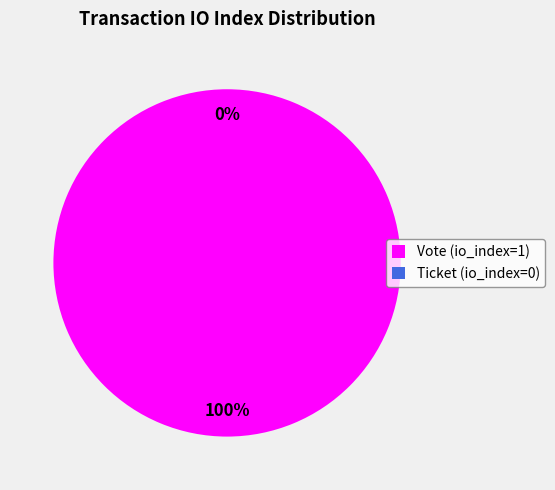

Rank the categories by value from highest to lowest.

Vote (io_index=1), Ticket (io_index=0)